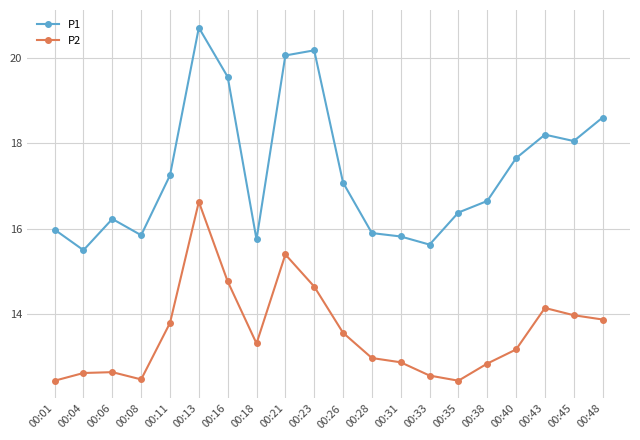

Is the value of P2 at 00:28 greater than the value of P1 at 00:31?

No